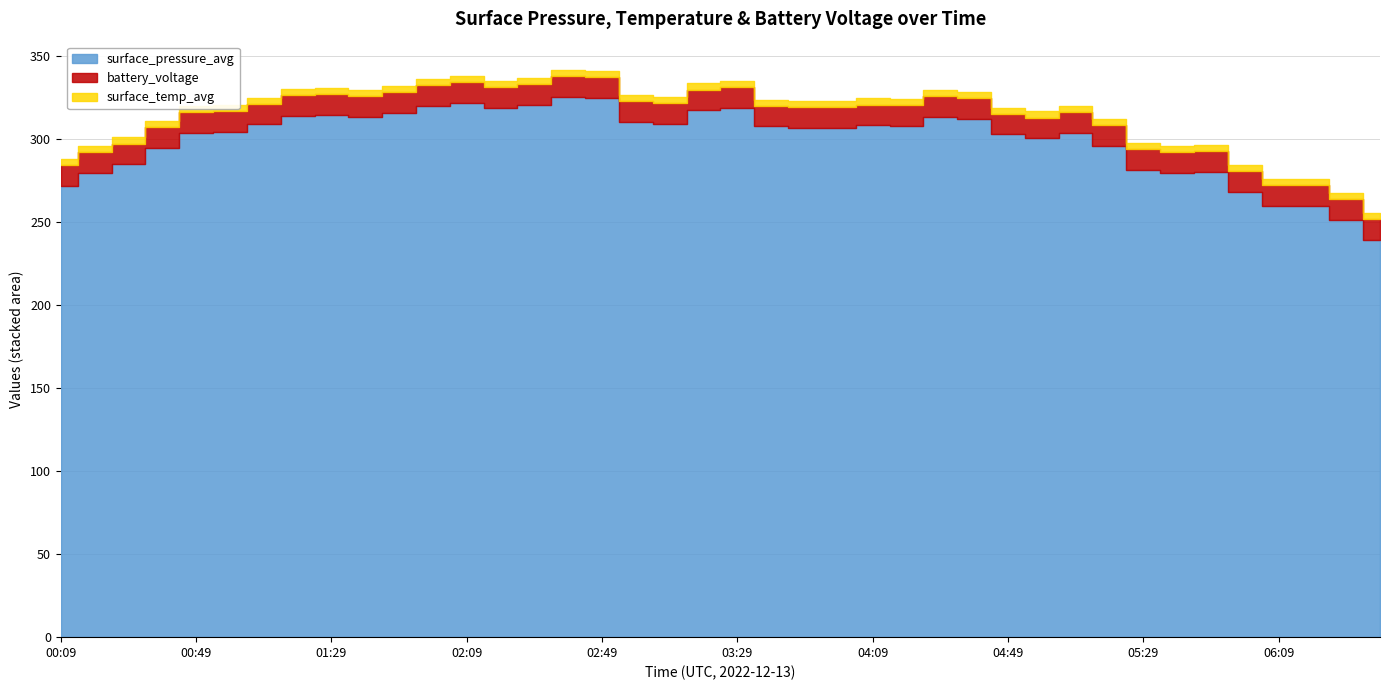

How many surface_temp_avg values are between 3 and 4?

40